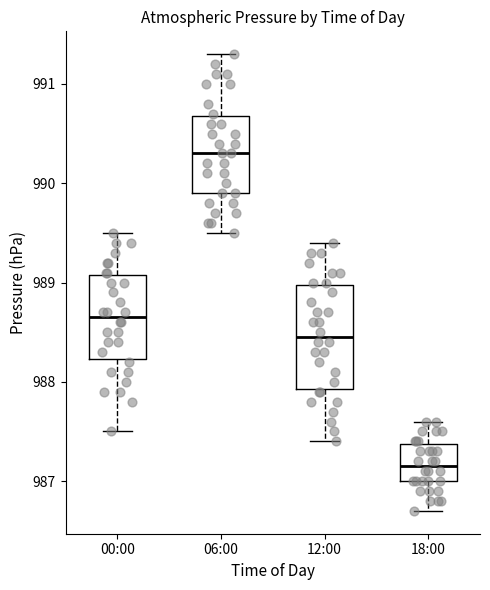

Comparing the boxes themselves (not the whiskers), which one is the tallest?

12:00